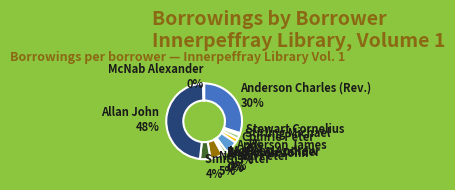

To the nearest percent, what is the average slice percentage?

8%